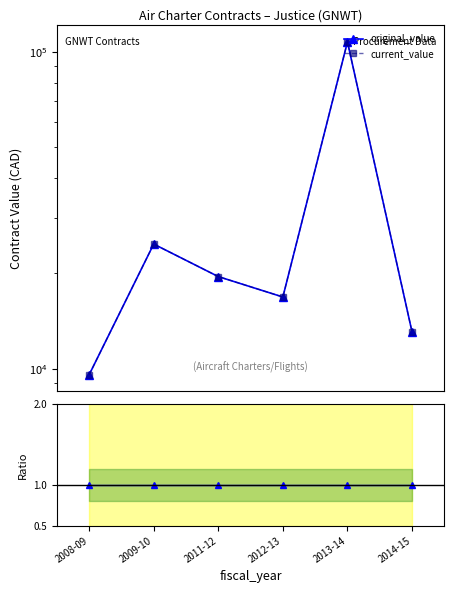

In current_value, how many points are lower than both neighbors (excluding endpoints)?

1